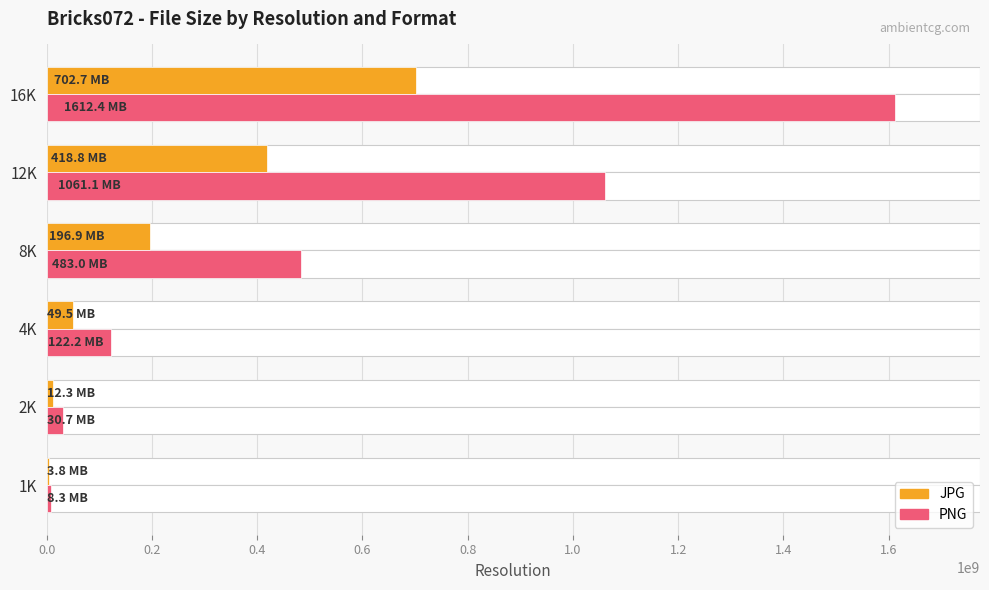

Which series has the largest range (max minus min)?

PNG